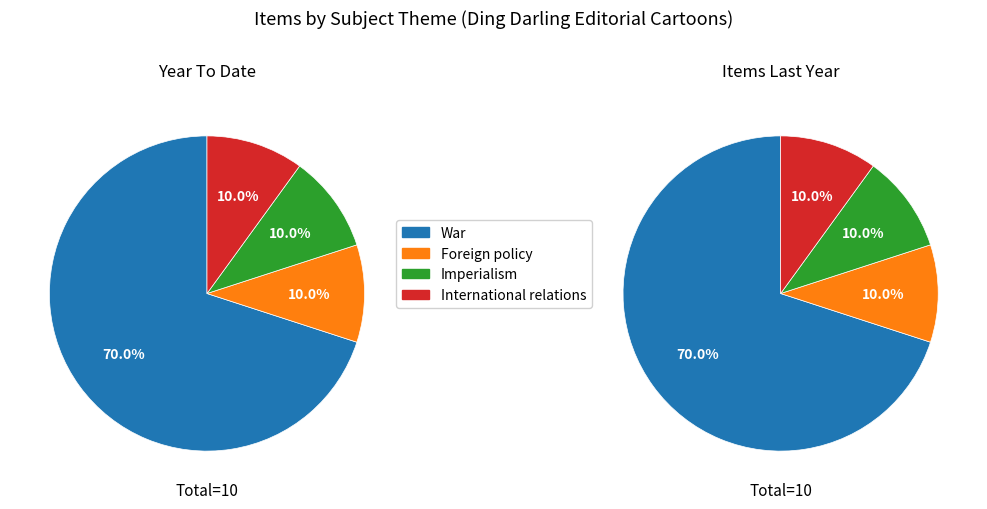

To the nearest percent, what is the average slice percentage?

25%